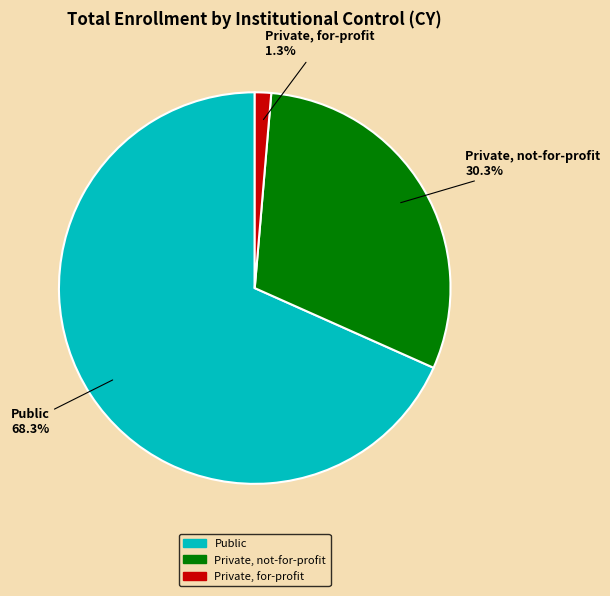

How many segments does this pie chart have?

3